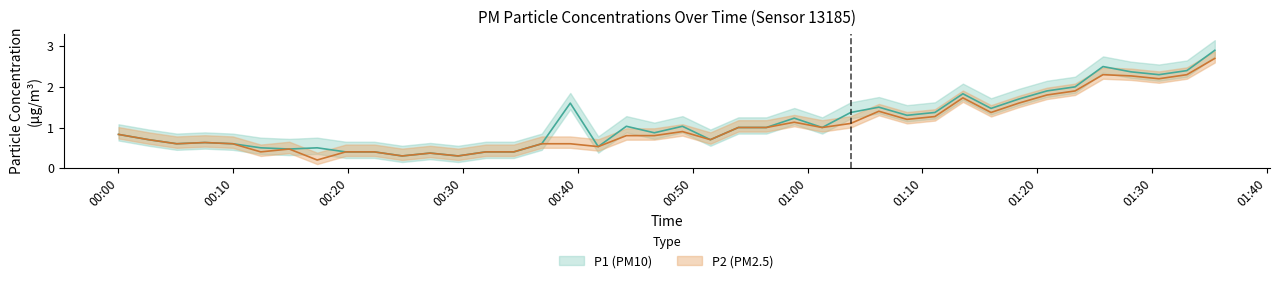

At which label does P1 reach its minimum?

2023-04-24T00:24:42